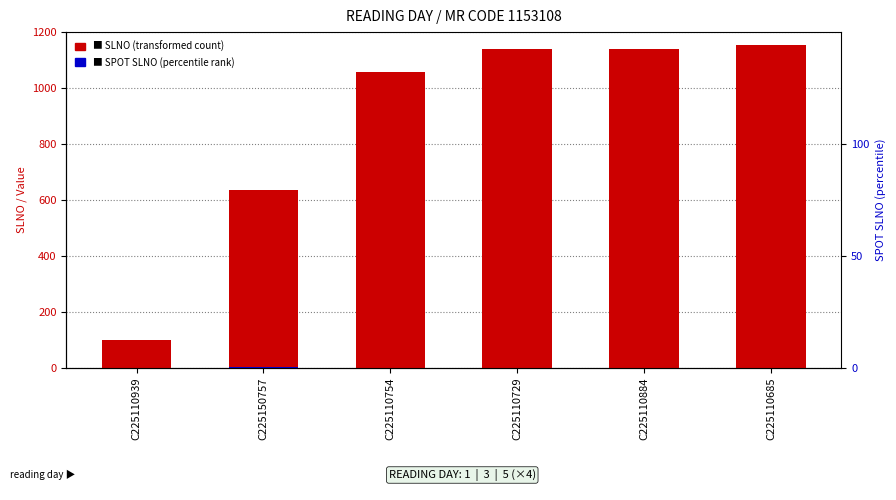

Is it true that SPOT SLNO (percentile rank within sample) equals 0 at C225110939?

False